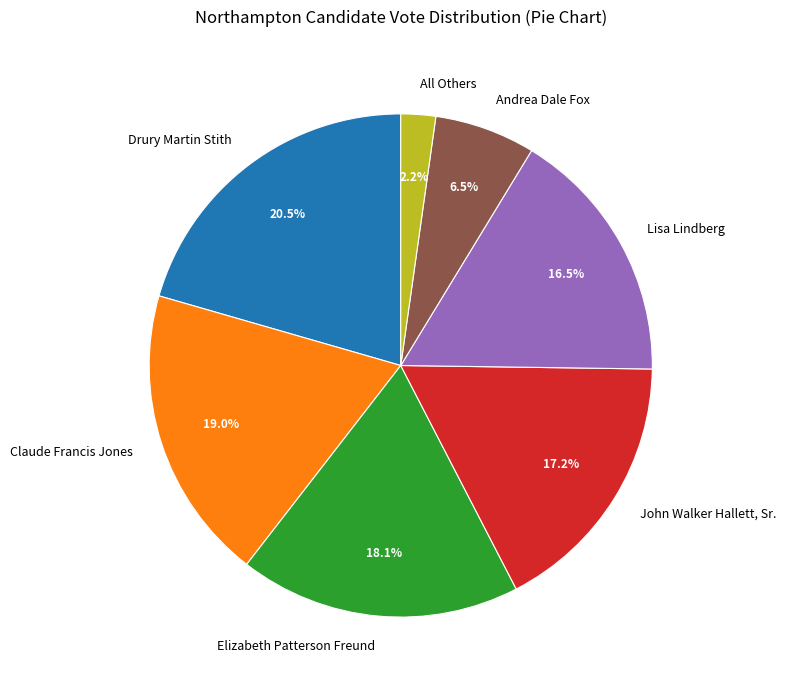

To the nearest percent, what is the combined percentage of Claude Francis Jones and John Walker Hallett, Sr.?

36%